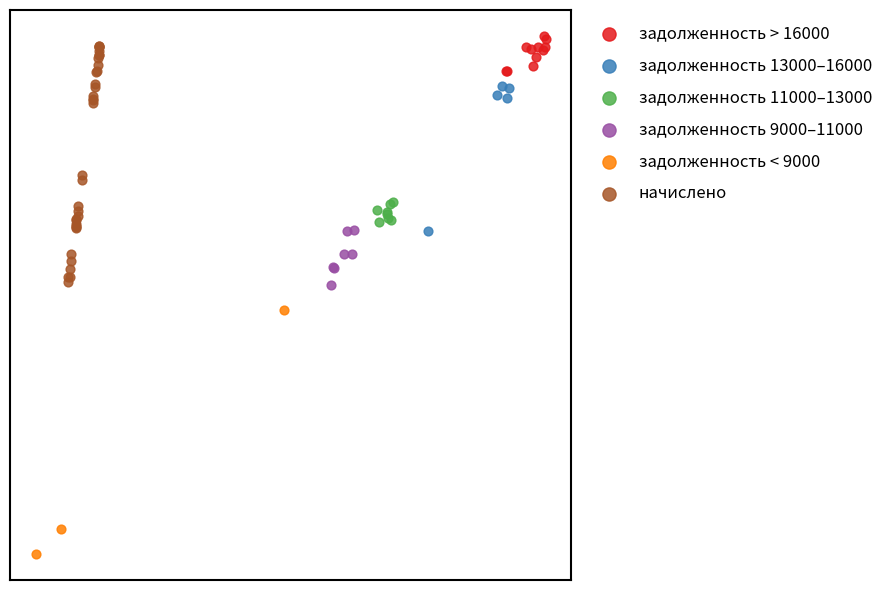

What are all the series names shown in the legend?

задолженность > 16000, задолженность 13000–16000, задолженность 11000–13000, задолженность 9000–11000, задолженность < 9000, начислено